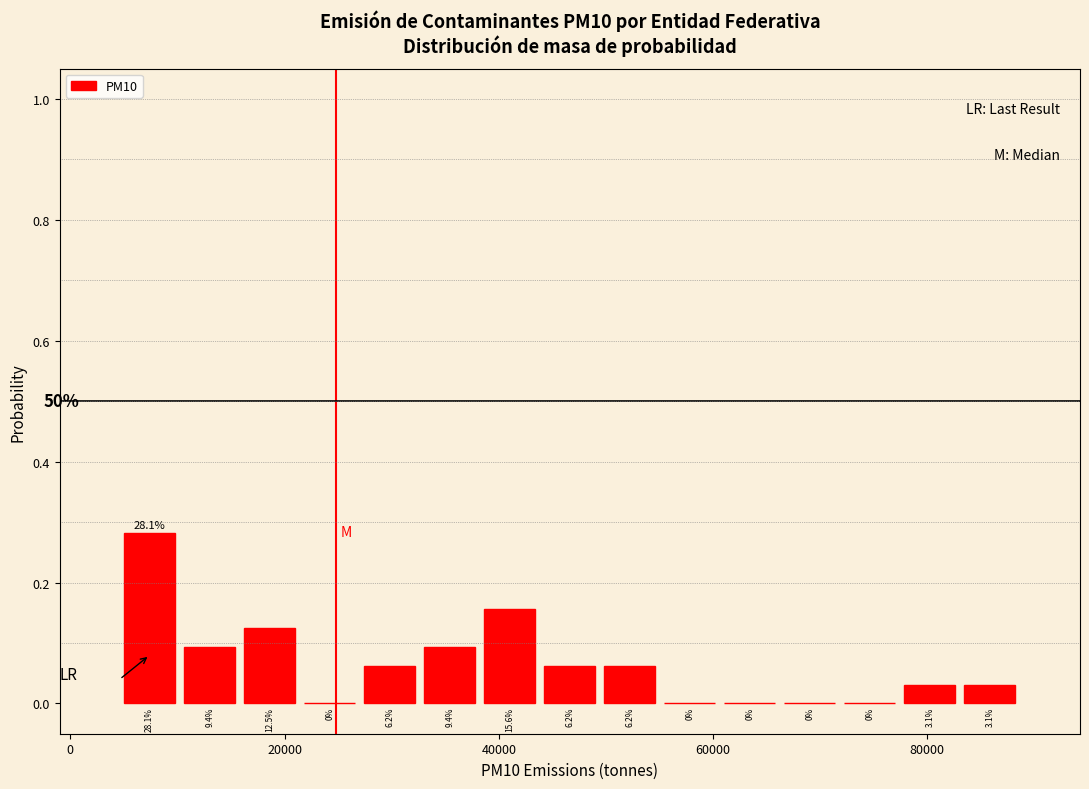

Read against the x-axis, roughly where is the centre of the tallest bar?

8000